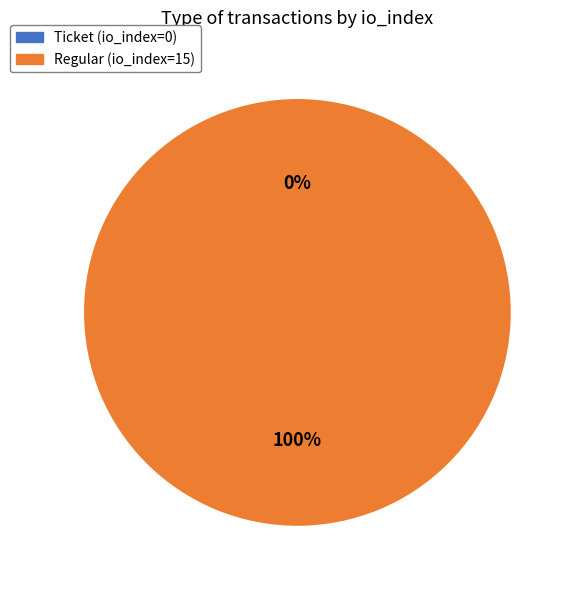

Count the number of slices in the pie.

2